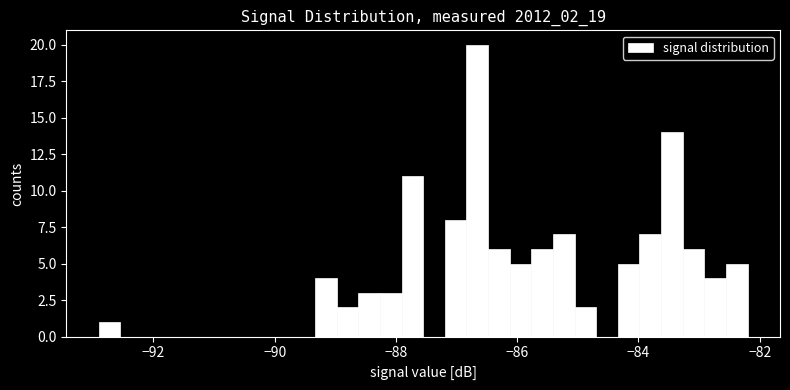

Around what value on the x-axis is the tallest bar? Give the approximate position of its centre, as read against the axis.

-86.6